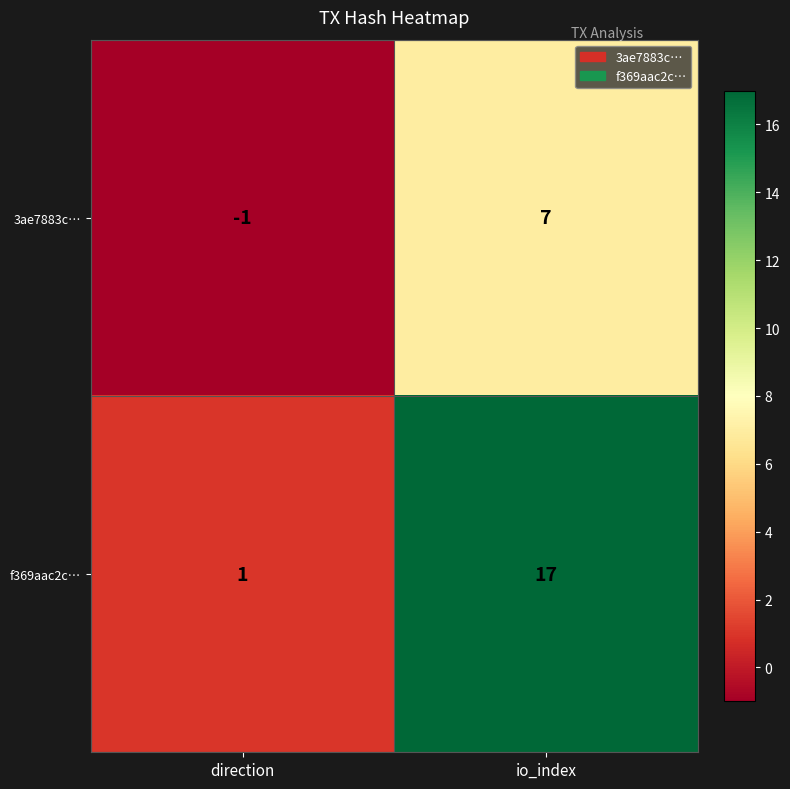

What is the sum of all f369aac2c… values?

18